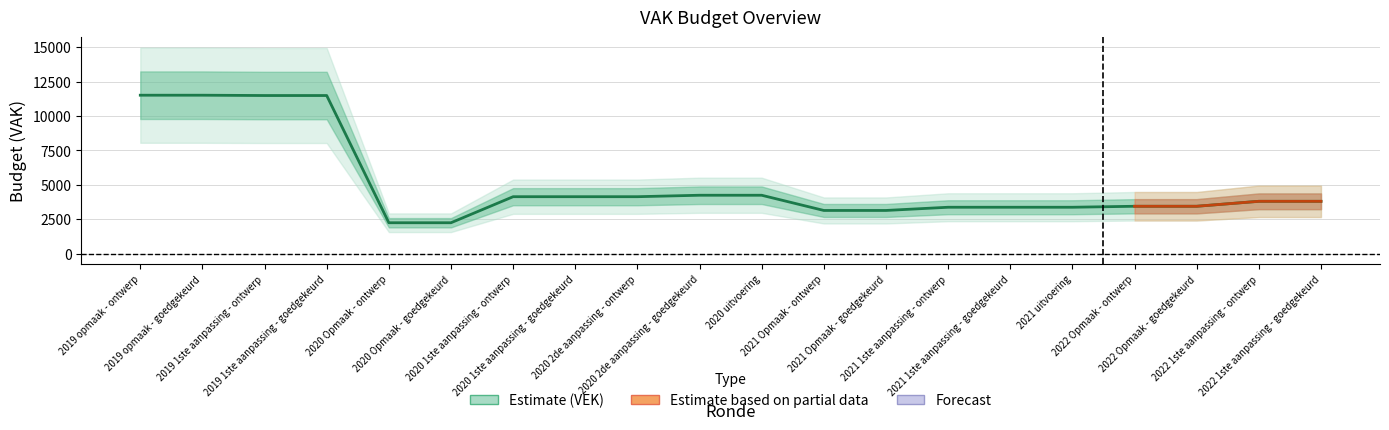

Where is the first local maximum?

2020 2de aanpassing - goedgekeurd